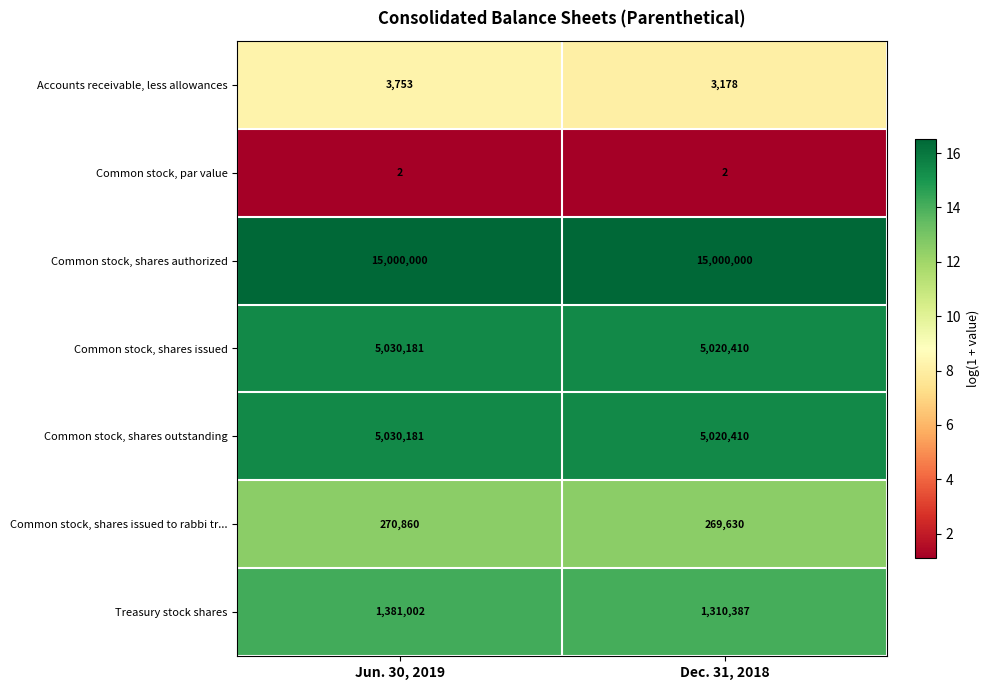

Reading right to left, transcribe all the data shown in this chart.

Accounts receivable, less allowances: 3178	3753
Common stock, par value: 2	2
Common stock, shares authorized: 15000000	15000000
Common stock, shares issued: 5020410	5030181
Common stock, shares outstanding: 5020410	5030181
Common stock, shares issued to rabbi tr...: 269630	270860
Treasury stock shares: 1310387	1381002